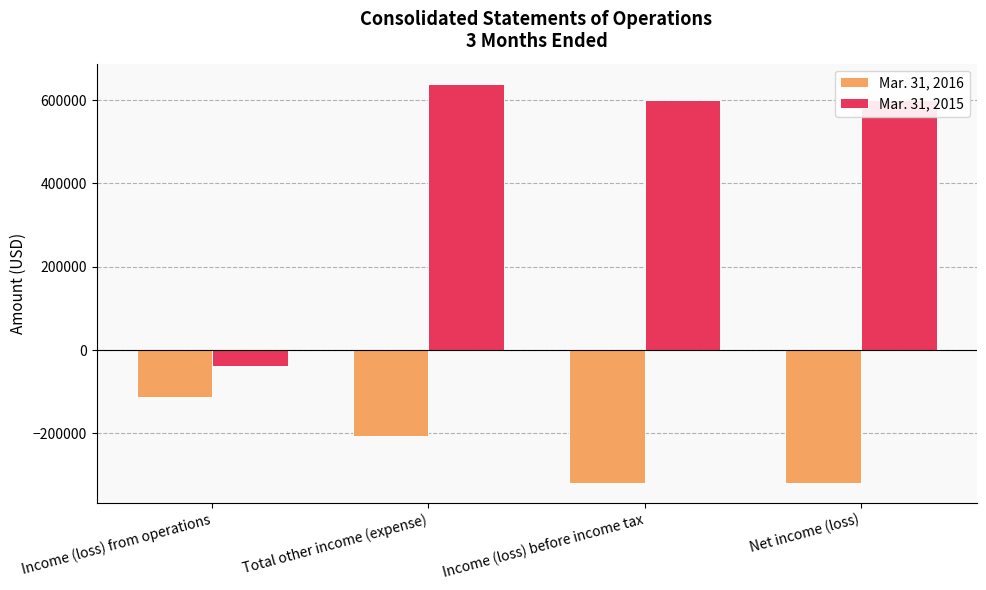

Reading left to right, extract all data points from this chart.

Mar. 31, 2016: -113058	-205575	-318633	-318633
Mar. 31, 2015: -39546	639672	600126	600126